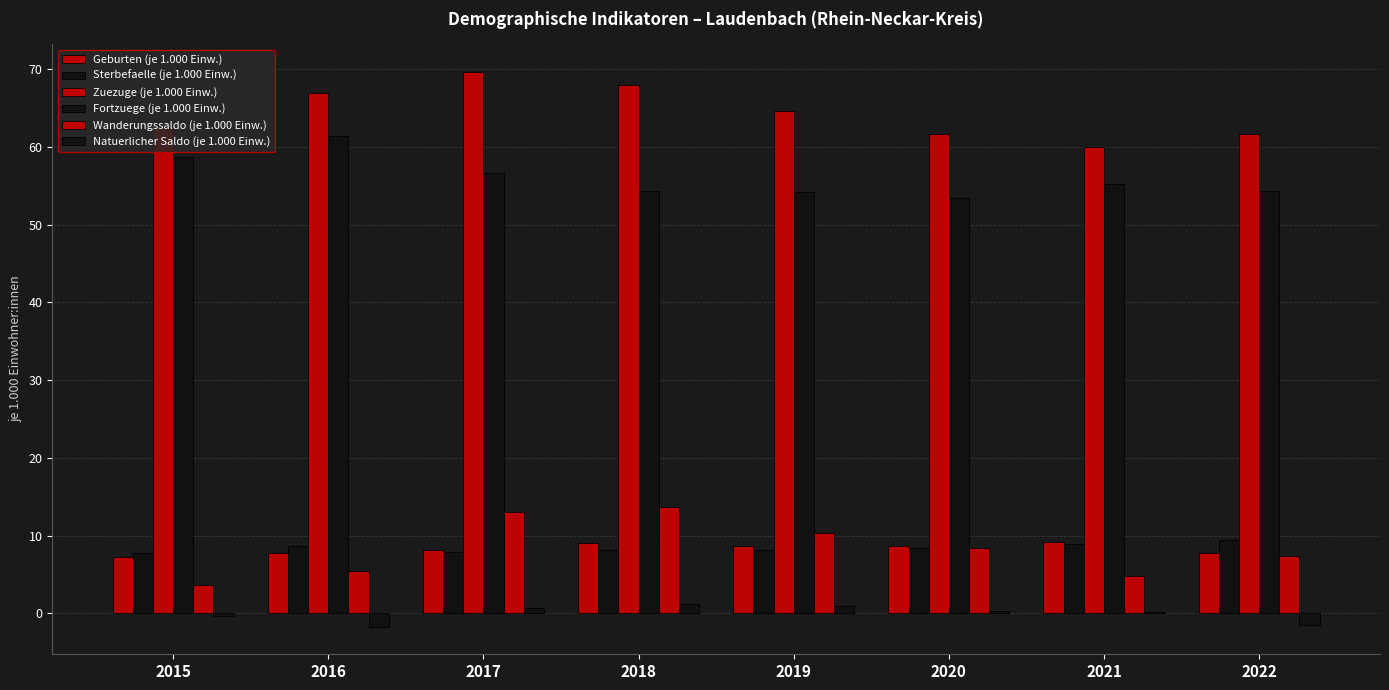

How many groups of bars are there?

8